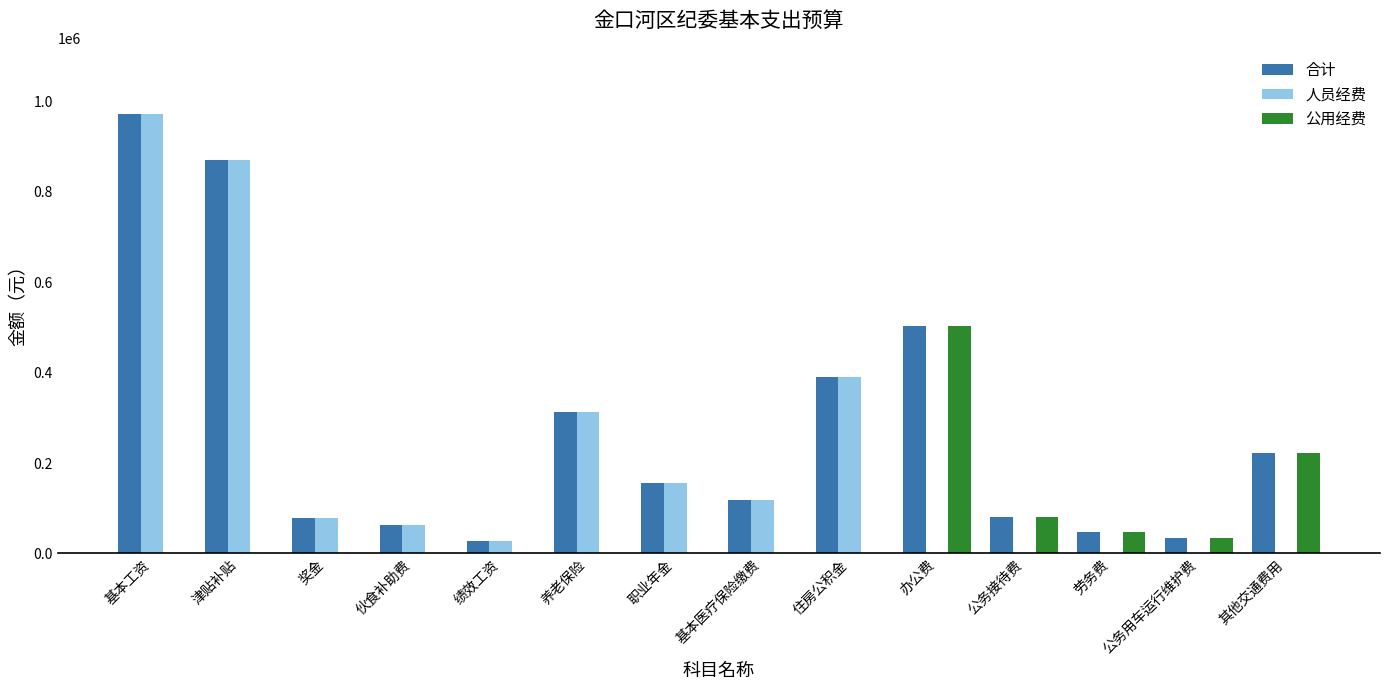

Is the value of 公用经费 at 奖金 greater than the value of 合计 at 绩效工资?

No